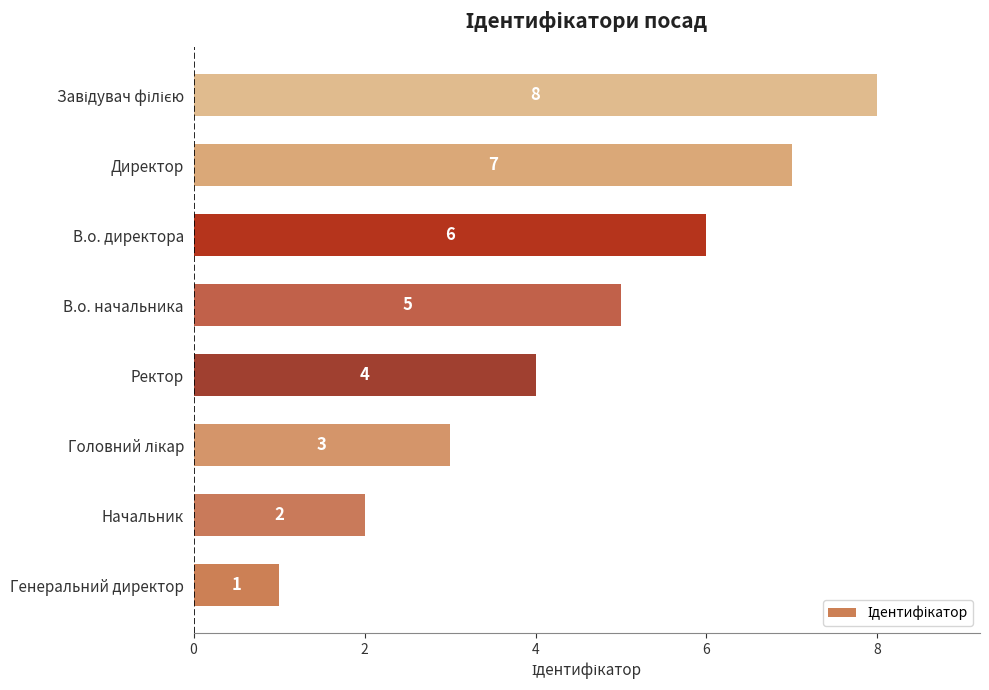

Approximately how many times larger is the value at Генеральний директор compared to Начальник?

0.5